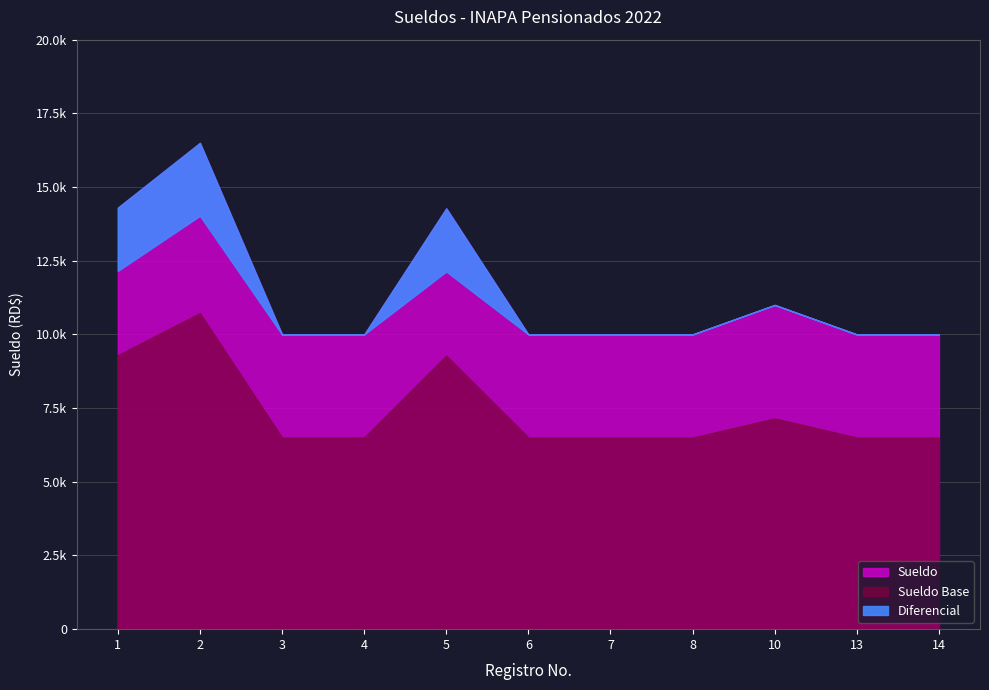

Does the chart have visible grid lines?

Yes